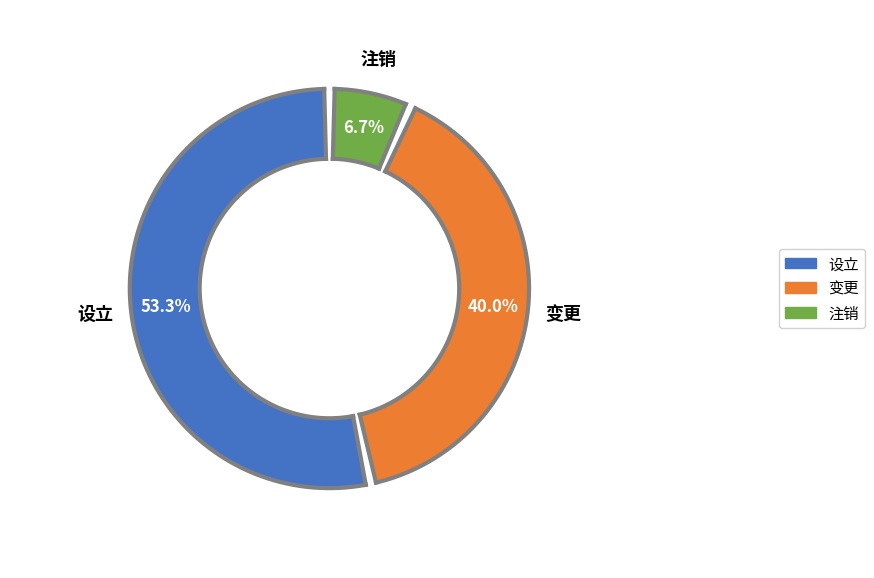

How many slices are in this pie chart?

3